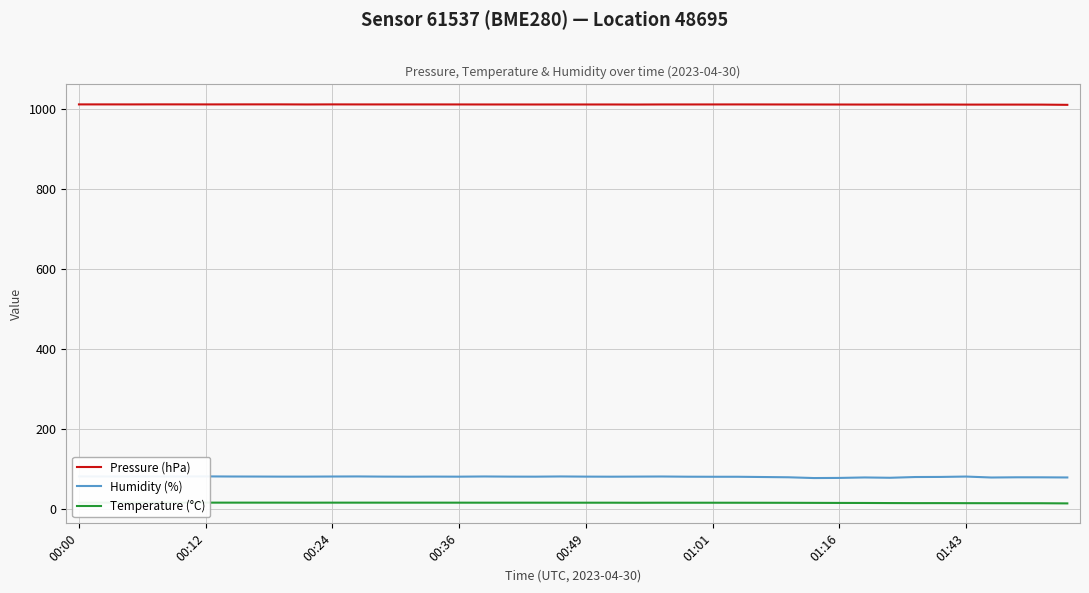

True or false: Temperature (°C) and Humidity (%) intersect in this chart.

False